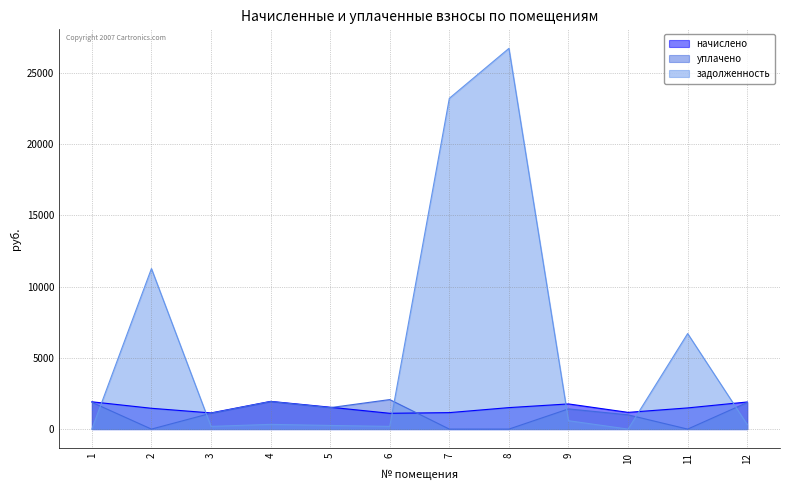

How many values in the уплачено series are below 1416?

6